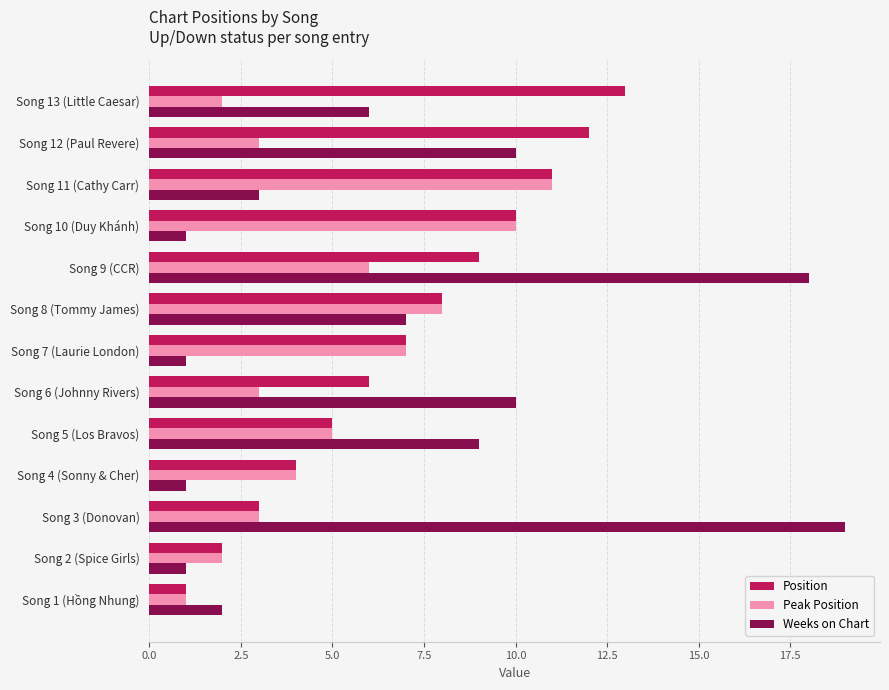

Rank the categories by Position value from lowest to highest.

Song 1 (Hồng Nhung), Song 2 (Spice Girls), Song 3 (Donovan), Song 4 (Sonny & Cher), Song 5 (Los Bravos), Song 6 (Johnny Rivers), Song 7 (Laurie London), Song 8 (Tommy James), Song 9 (CCR), Song 10 (Duy Khánh), Song 11 (Cathy Carr), Song 12 (Paul Revere), Song 13 (Little Caesar)